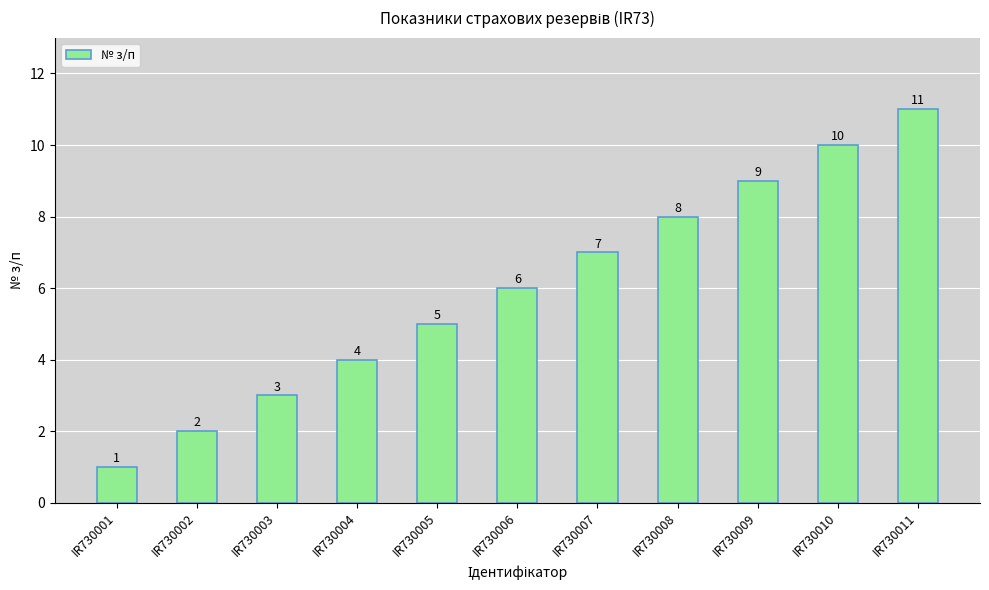

Reading left to right, list all the values displayed in this chart.

IR730001=1	IR730002=2	IR730003=3	IR730004=4	IR730005=5	IR730006=6	IR730007=7	IR730008=8	IR730009=9	IR730010=10	IR730011=11